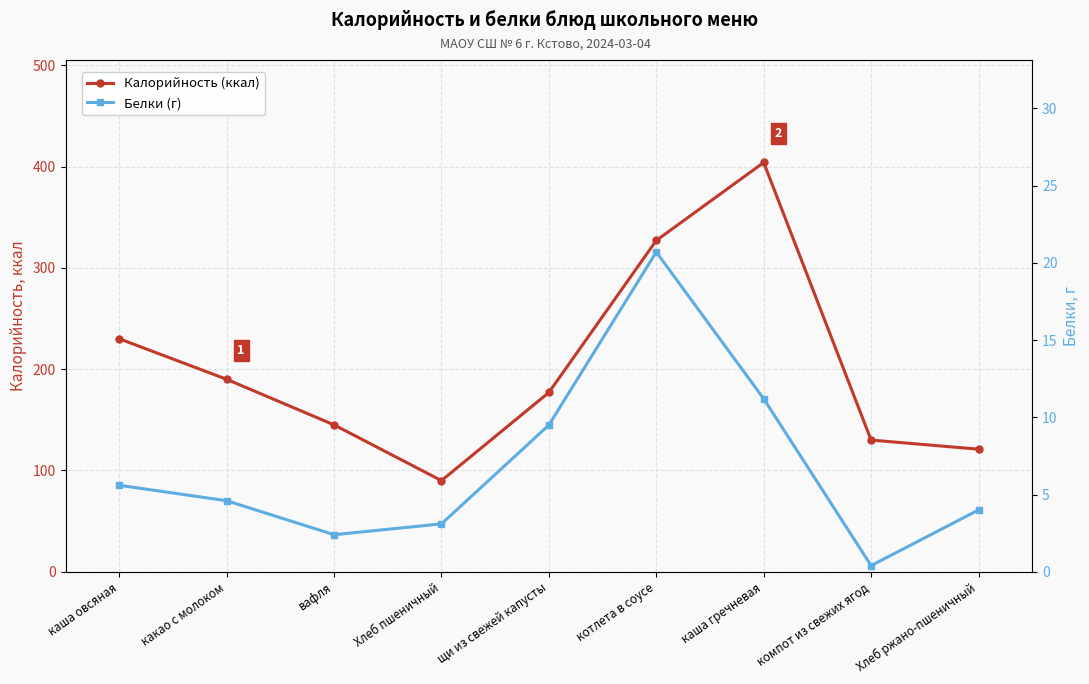

What is the average value of the Калорийность (ккал) series?

201.6